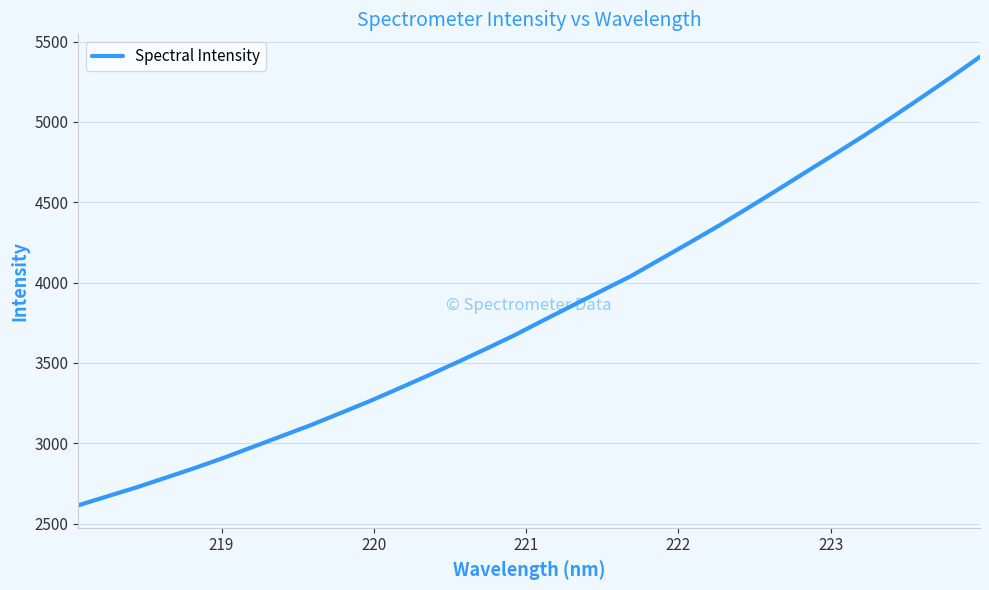

How many categories are shown in the chart?

32